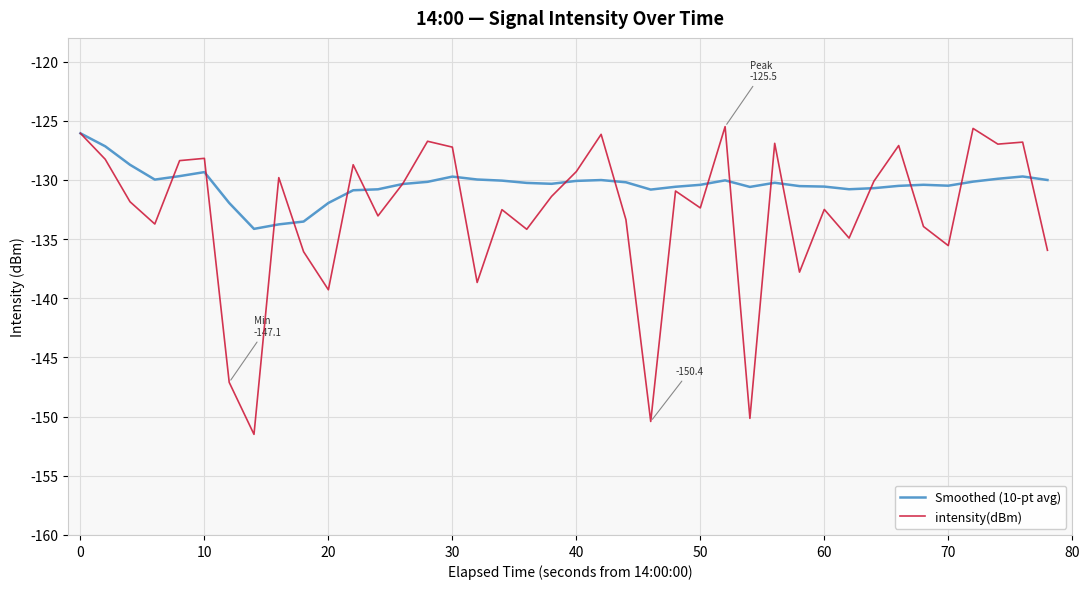

Rank the series by their average value, from highest to lowest.

Smoothed (10-pt avg), intensity(dBm)